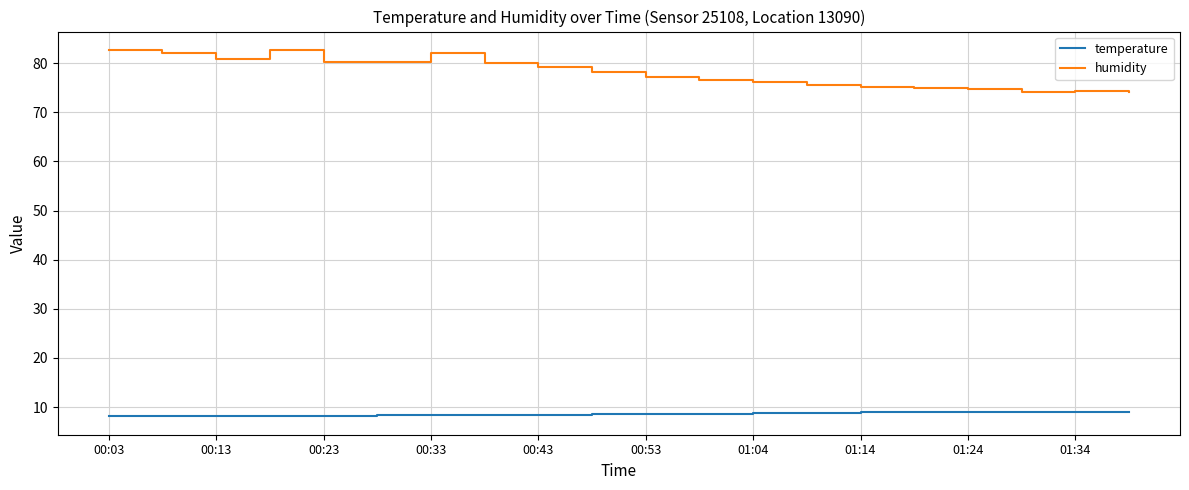

Which series has the largest range (max minus min)?

humidity